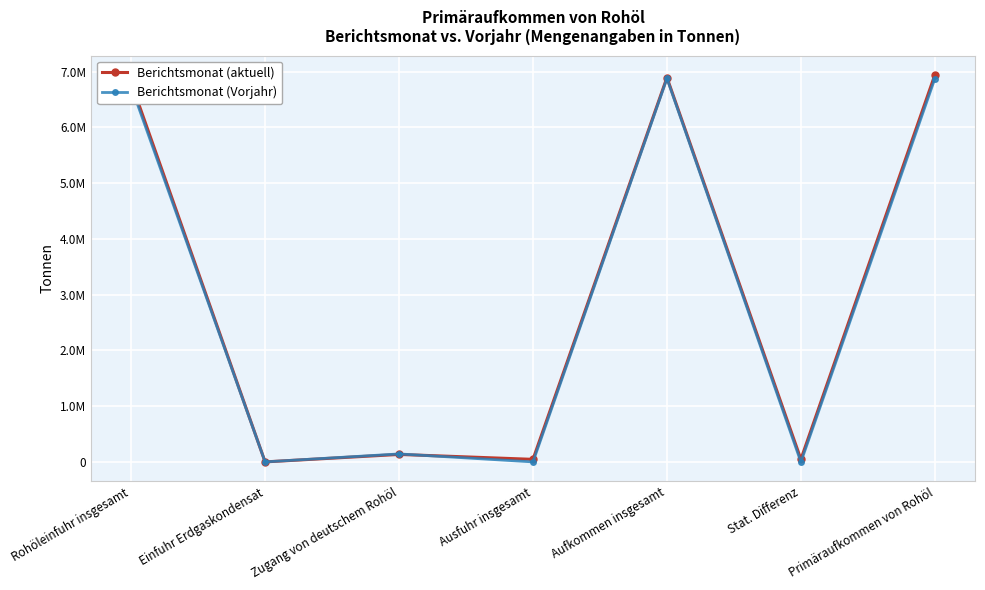

The Berichtsmonat (Vorjahr) series shows -3517 at Stat. Differenz. True or false?

False